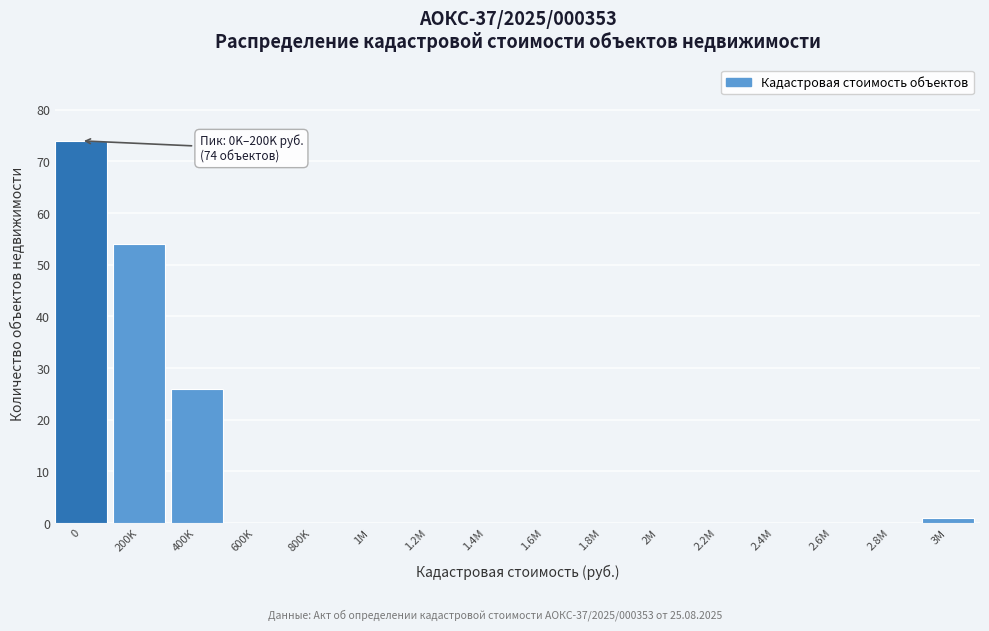

Reading right to left, transcribe all the data shown in this chart.

3M=1	2.8M=0	2.6M=0	2.4M=0	2.2M=0	2M=0	1.8M=0	1.6M=0	1.4M=0	1.2M=0	1M=0	800K=0	600K=0	400K=26	200K=54	0=74